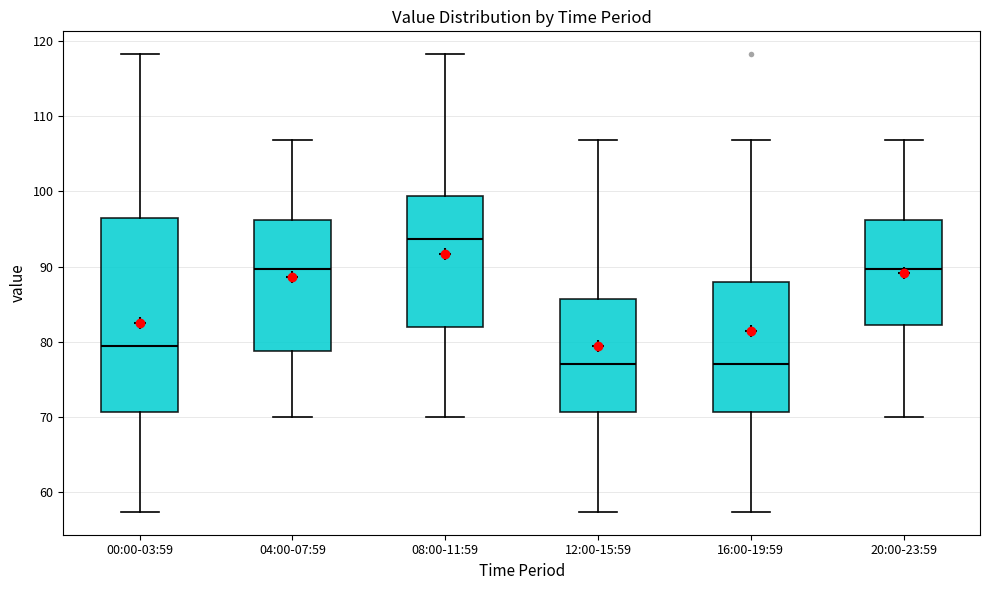

Reading left to right, transcribe this box plot: for each box, give where its median line is, the range the box spans, and where its two whiskers end, as read against the y-axis. The values are not printed on the chart, so give them approximately, as read against the axis.

00:00-03:59: median 79, box 71 to 96, whiskers 57 to 118
04:00-07:59: median 90, box 79 to 96, whiskers 70 to 107
08:00-11:59: median 94, box 82 to 99, whiskers 70 to 118
12:00-15:59: median 77, box 71 to 86, whiskers 57 to 107
16:00-19:59: median 77, box 71 to 88, whiskers 57 to 107
20:00-23:59: median 90, box 82 to 96, whiskers 70 to 107